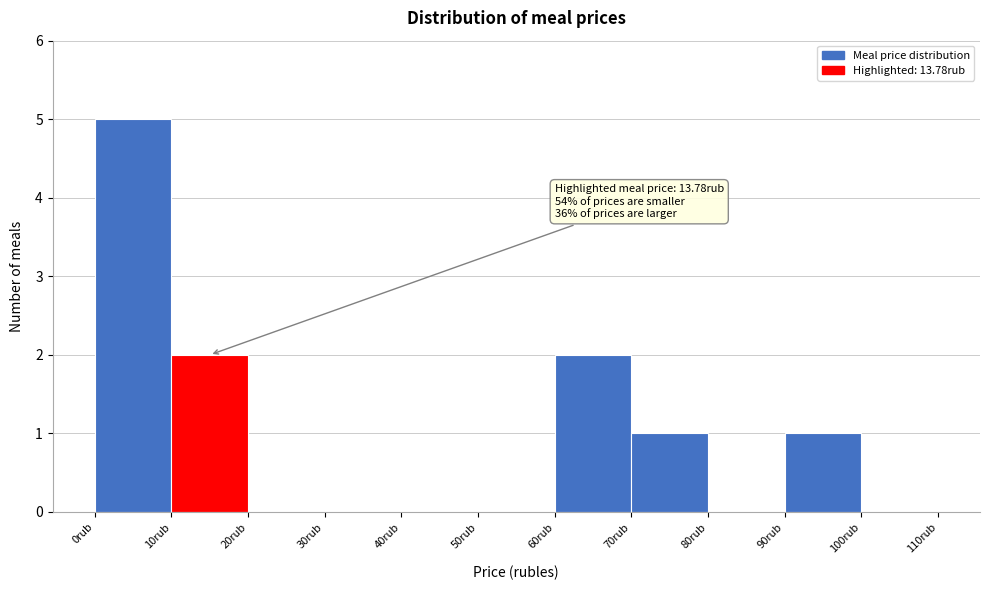

Over which range of the x-axis is the bar tallest?

0 to 10